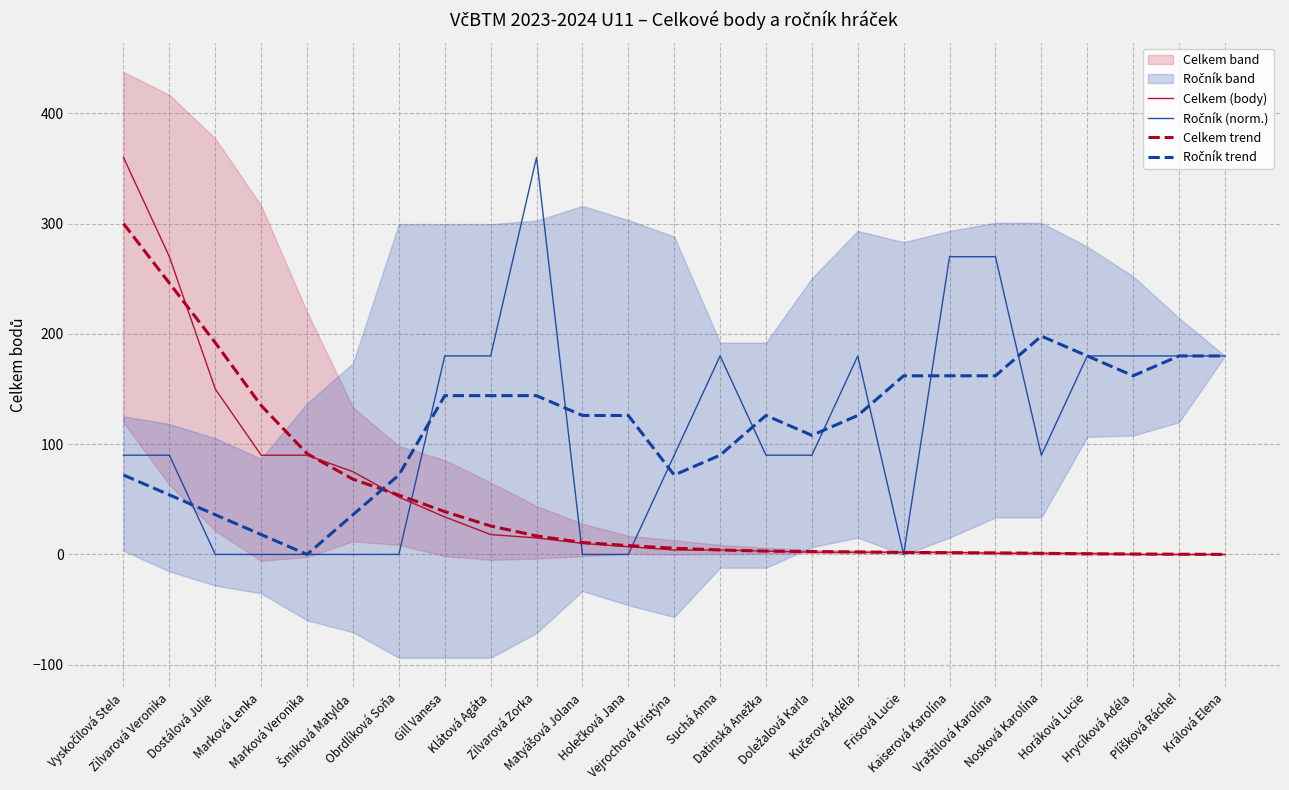

How many data points in Celkem (body) are less than 4?

11